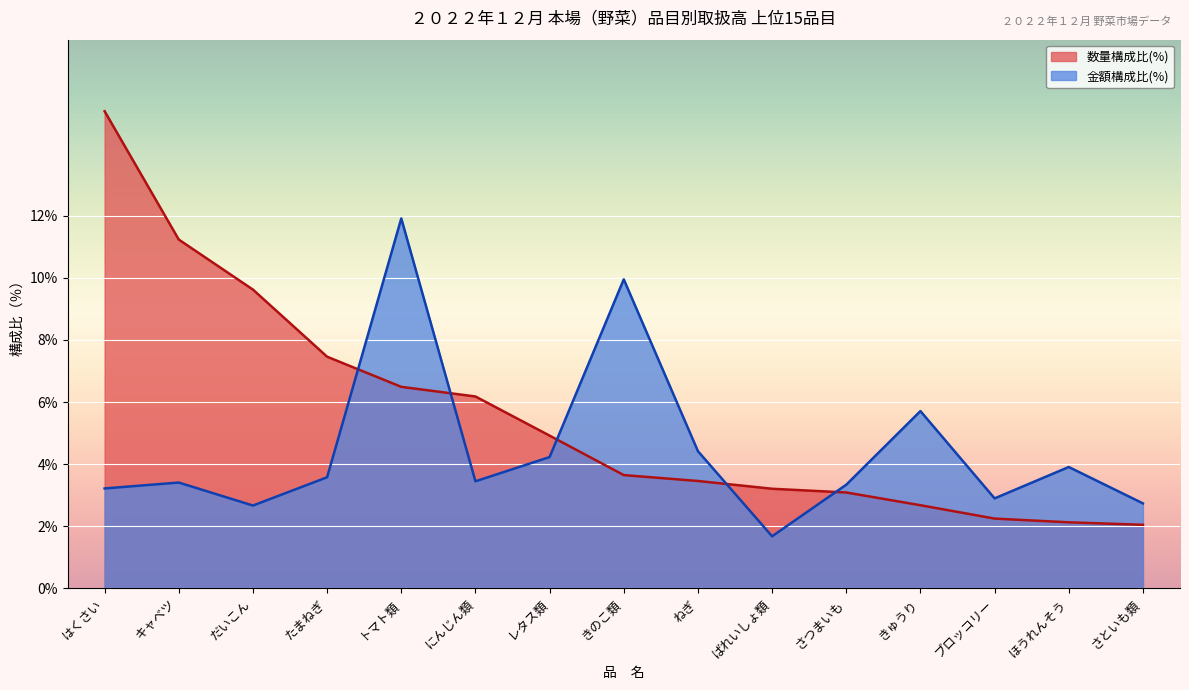

True or false: 数量(kg) and 金額(円) intersect in this chart.

True